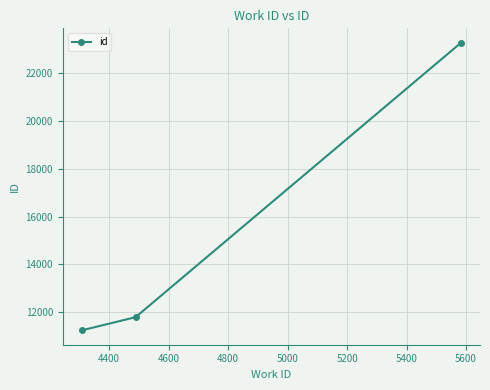

What is the average value?

15437